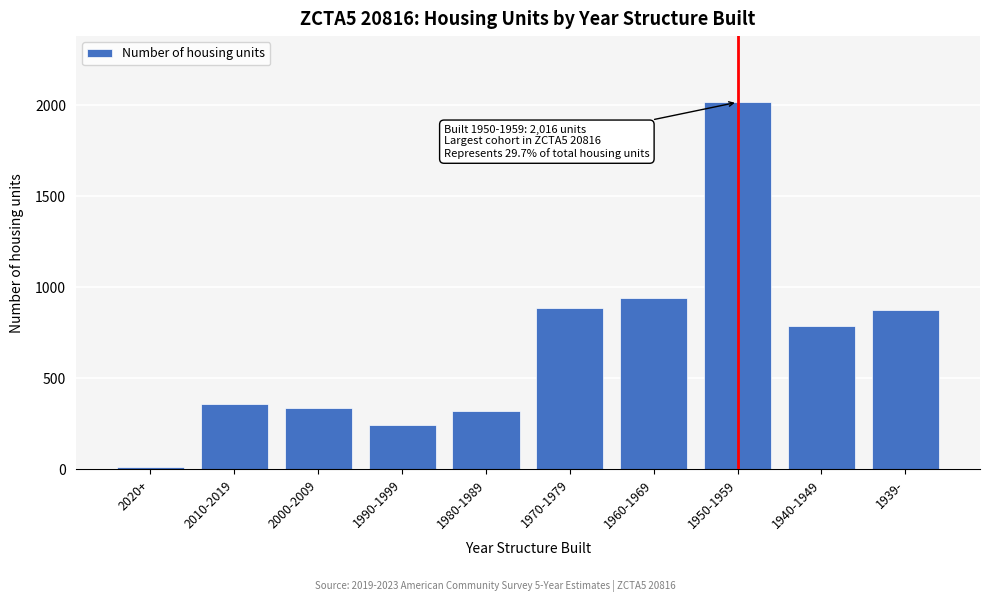

Reading left to right, extract all data points from this chart.

2020+=15	2010-2019=359	2000-2009=336	1990-1999=242	1980-1989=322	1970-1979=884	1960-1969=942	1950-1959=2016	1940-1949=789	1939-=874